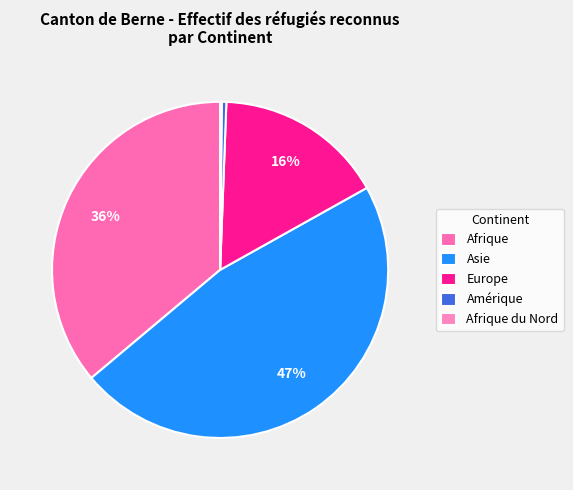

Rank the categories by value from lowest to highest.

Afrique du Nord, Amérique, Europe, Afrique, Asie